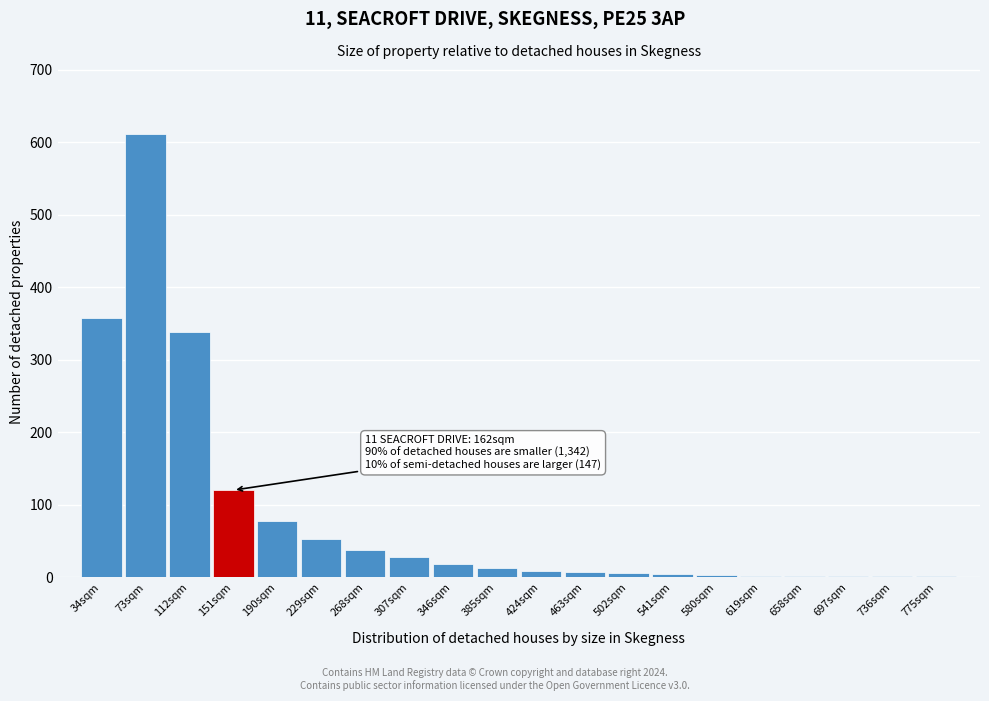

True or false: the data shows 72 at 151sqm.

False